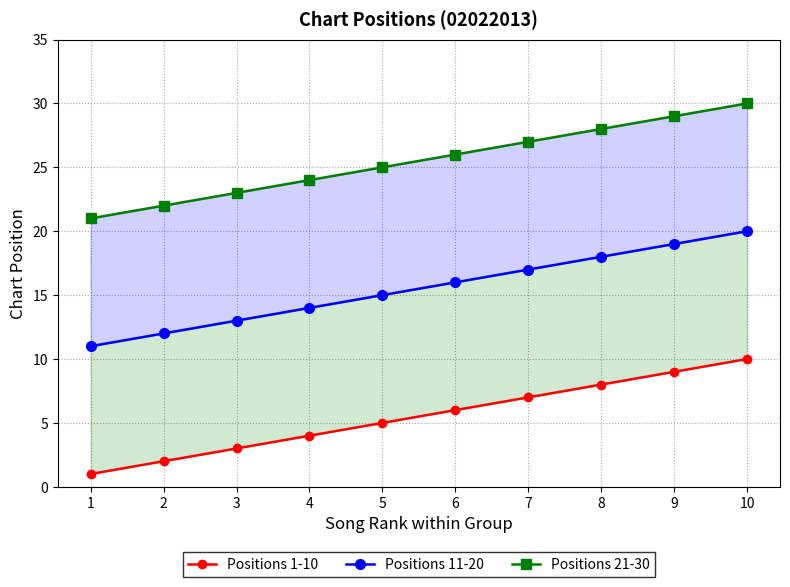

What is the average value of the Positions 21-30 series?

26